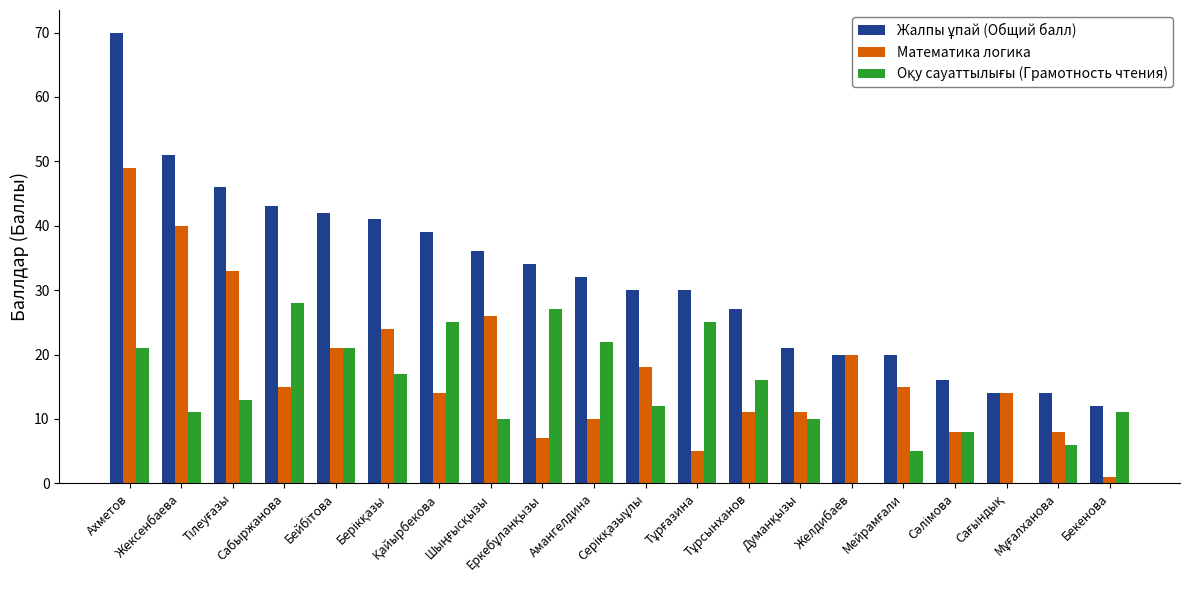

What is the maximum value shown in the chart?

70